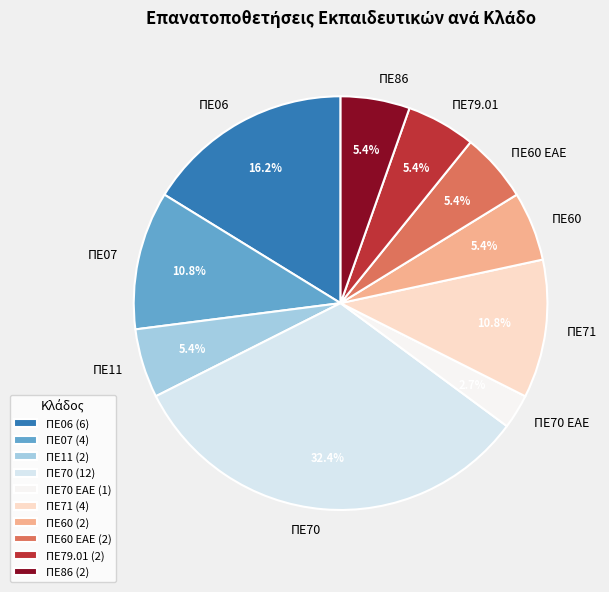

What portion of the pie excludes ΠΕ70 ΕΑΕ?

97.3%